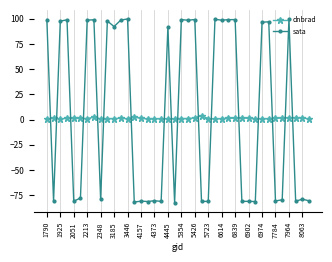

What is the average value of the sata series?

8.6